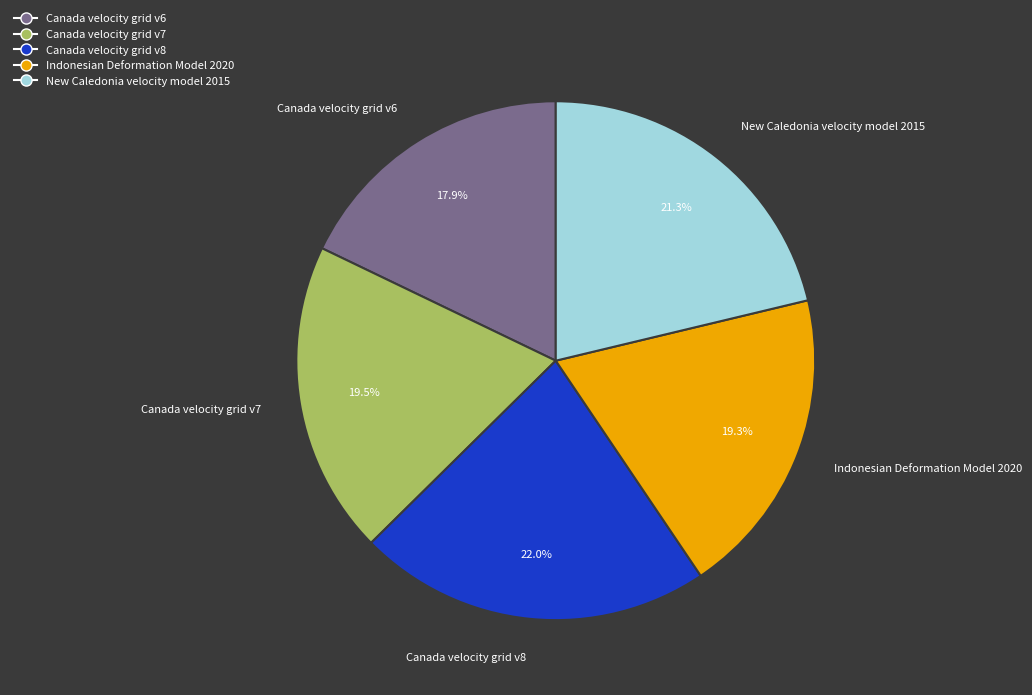

Count the number of slices in the pie.

5